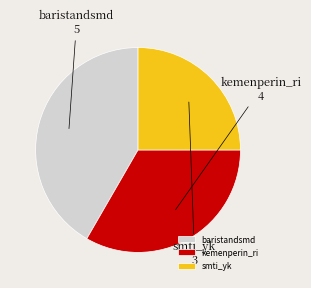

What is the largest slice in the pie chart?

baristandsmd